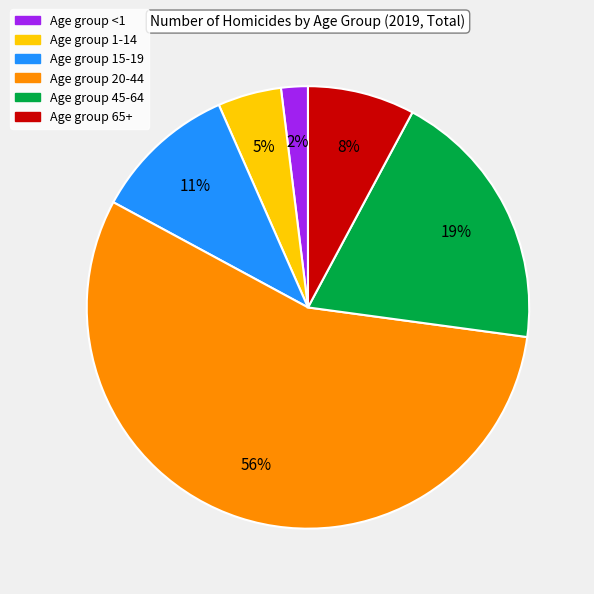

To the nearest percent, what is the average slice percentage?

17%